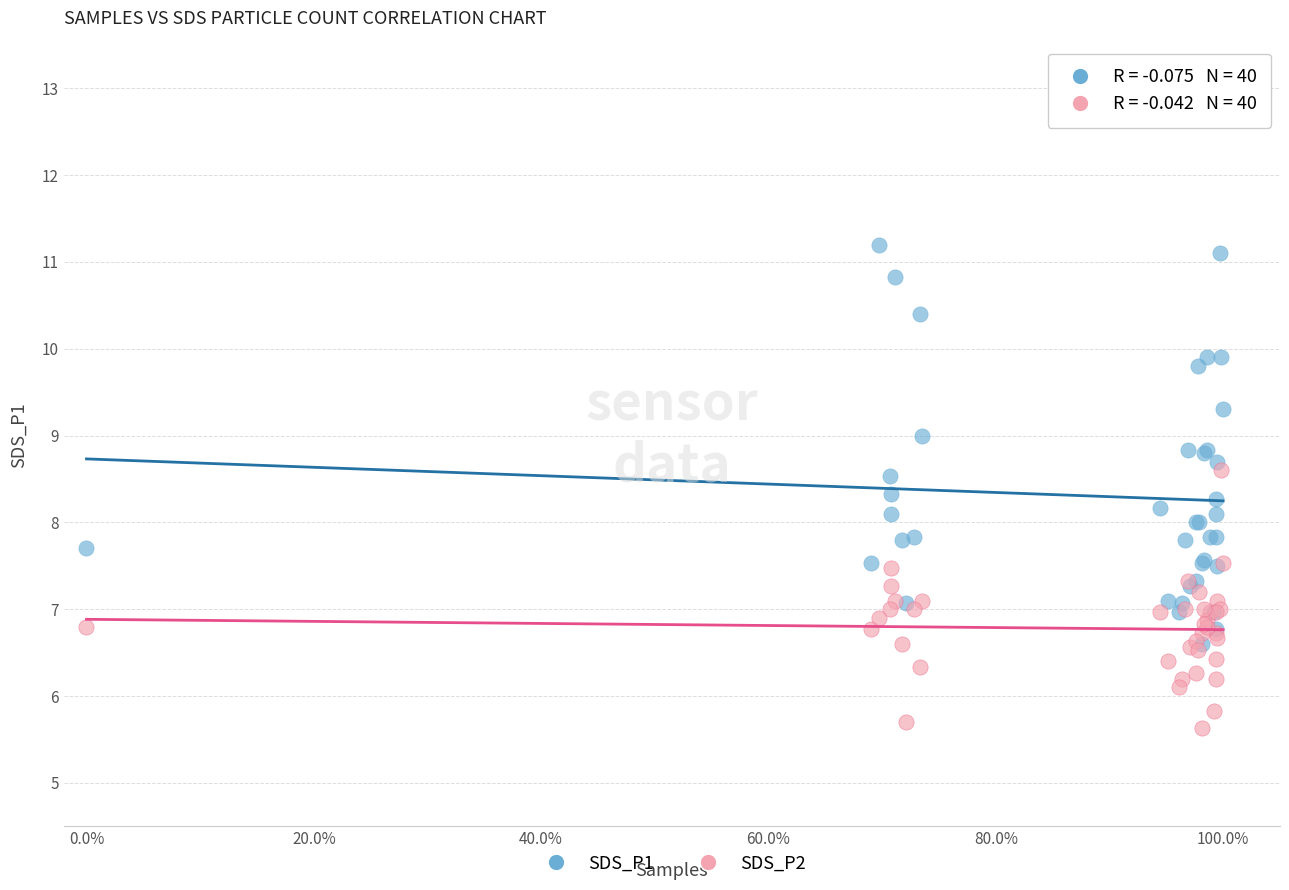

What are all the series names shown in the legend?

SDS_P1, SDS_P2